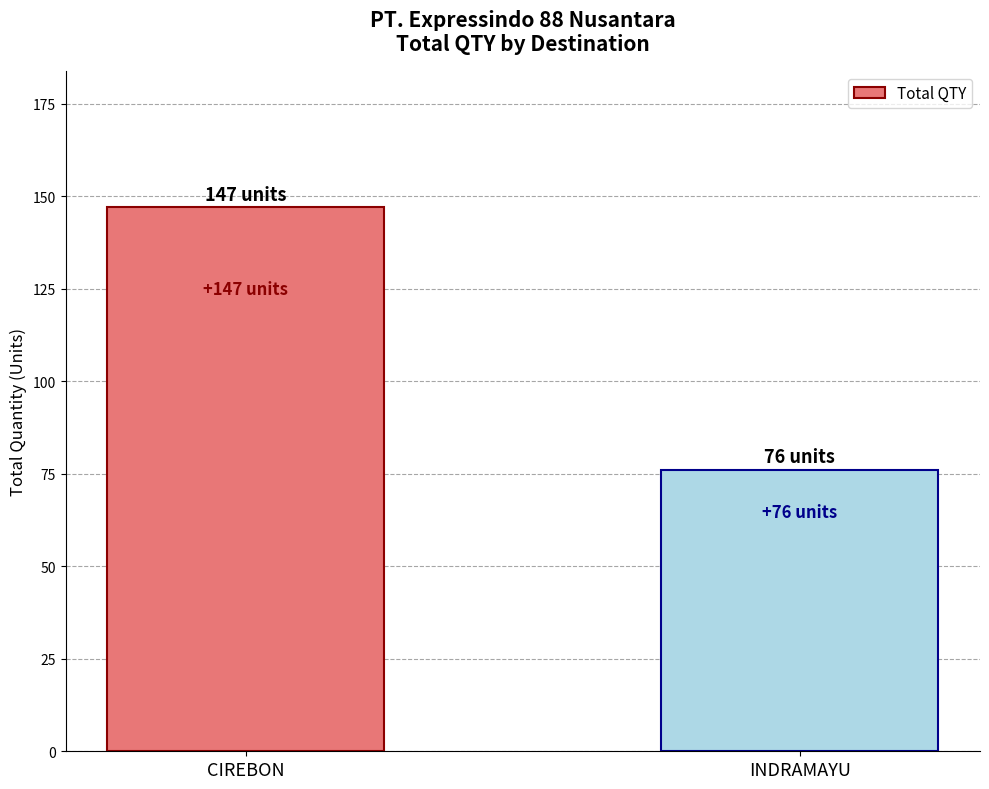

What is the value of the 2nd bar from the left?

76